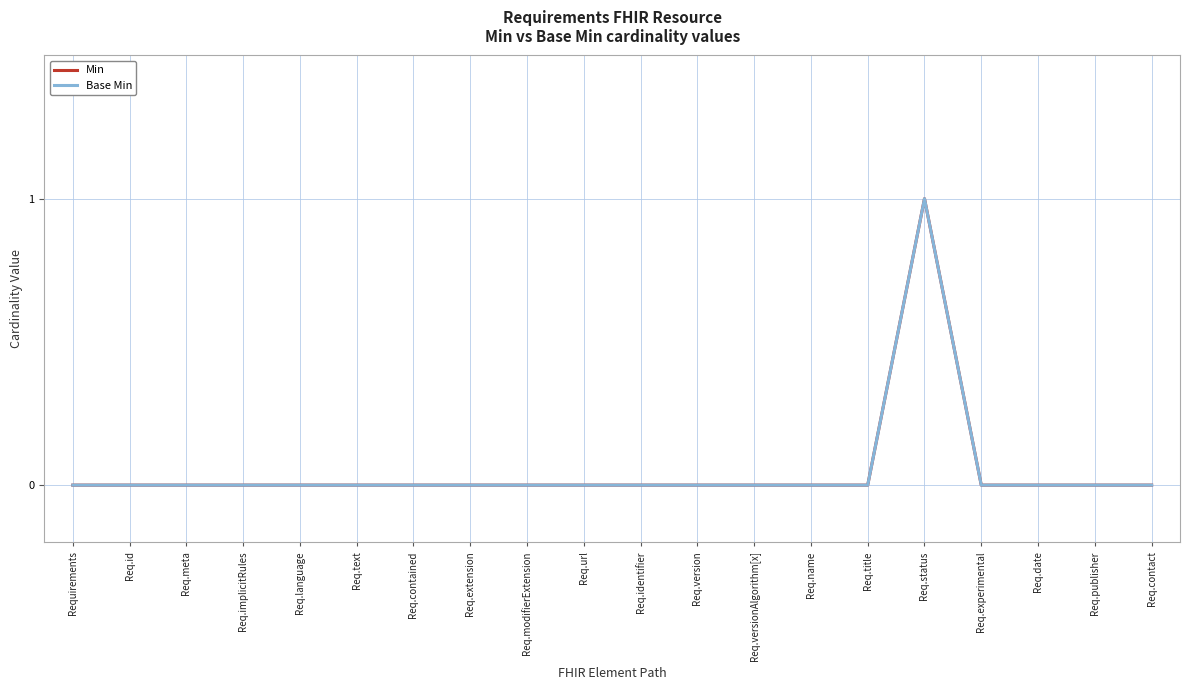

True or false: Base Min and Min intersect in this chart.

False